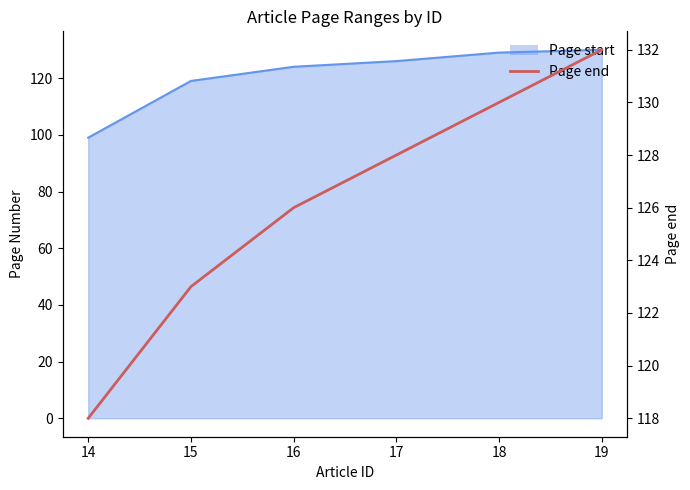

Which category has the lowest value across all series?

14